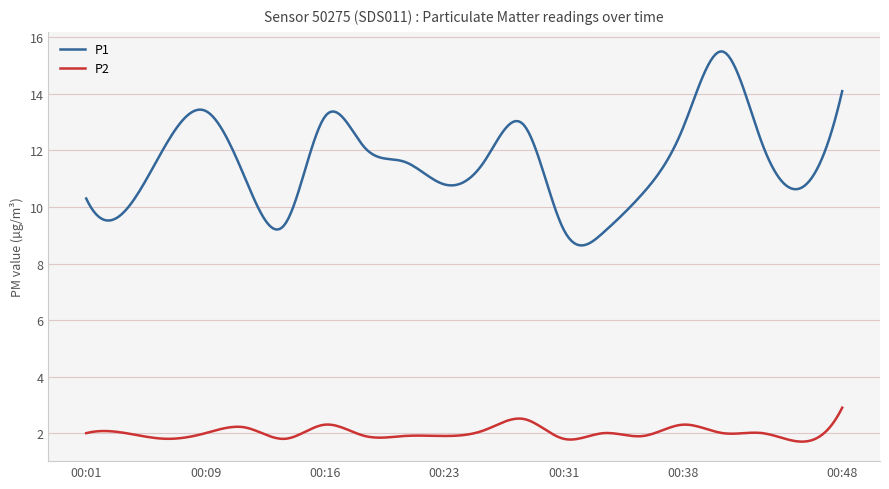

Which series has the largest total across all categories?

P1